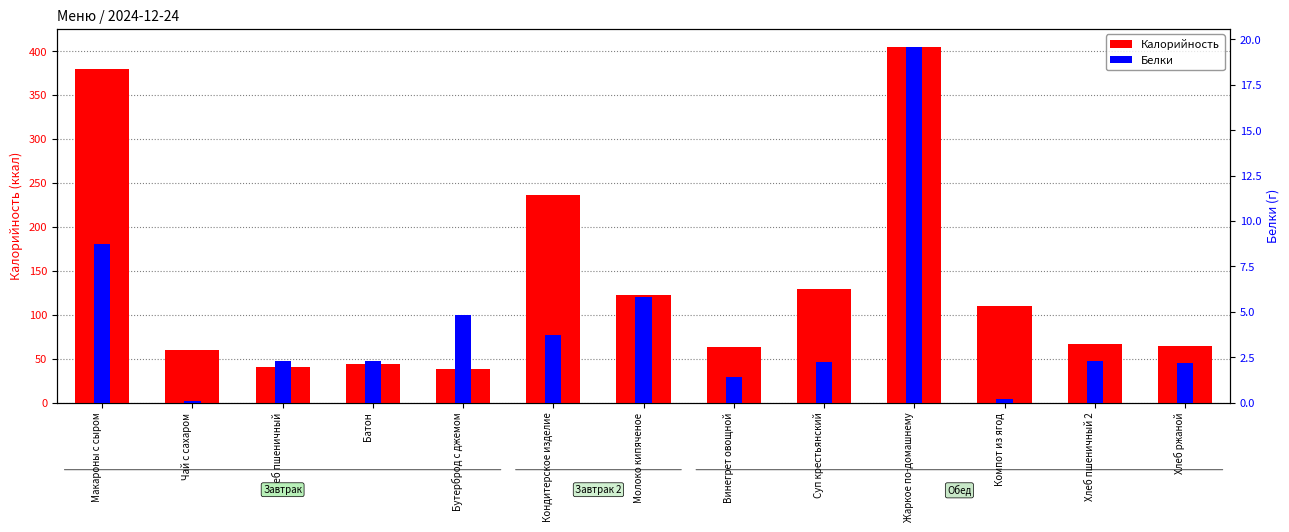

Which series changed the most between Компот из ягод and Хлеб ржаной?

Калорийность